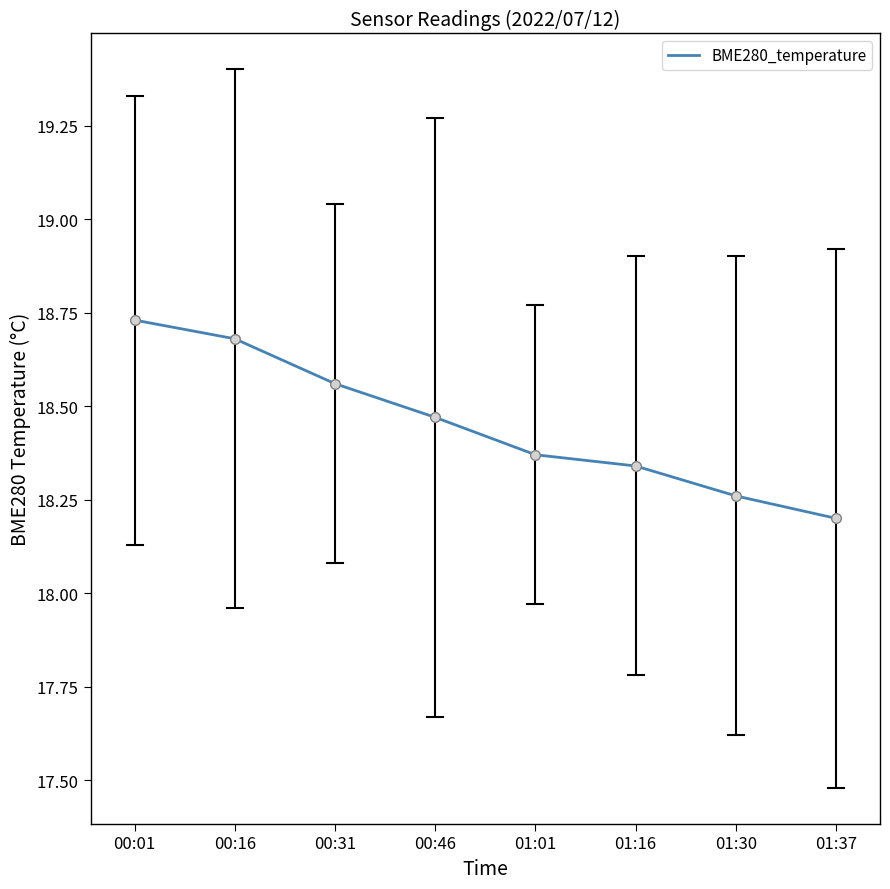

Approximately how many times larger is the value at 01:16 compared to 01:37?

1.0